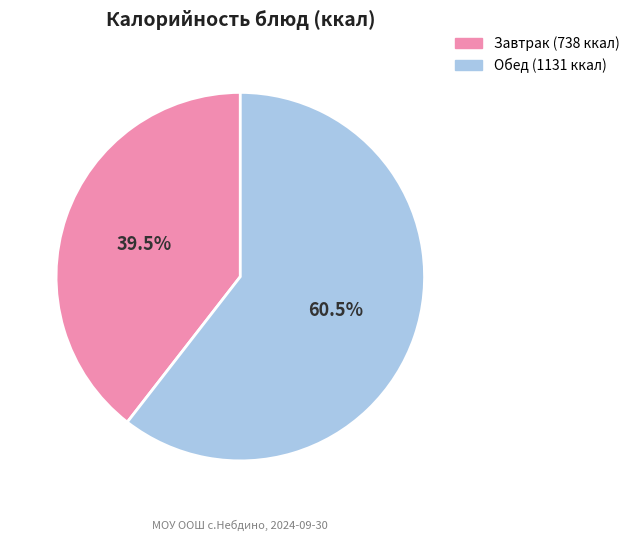

Is there any slice that represents more than half of the pie?

Yes